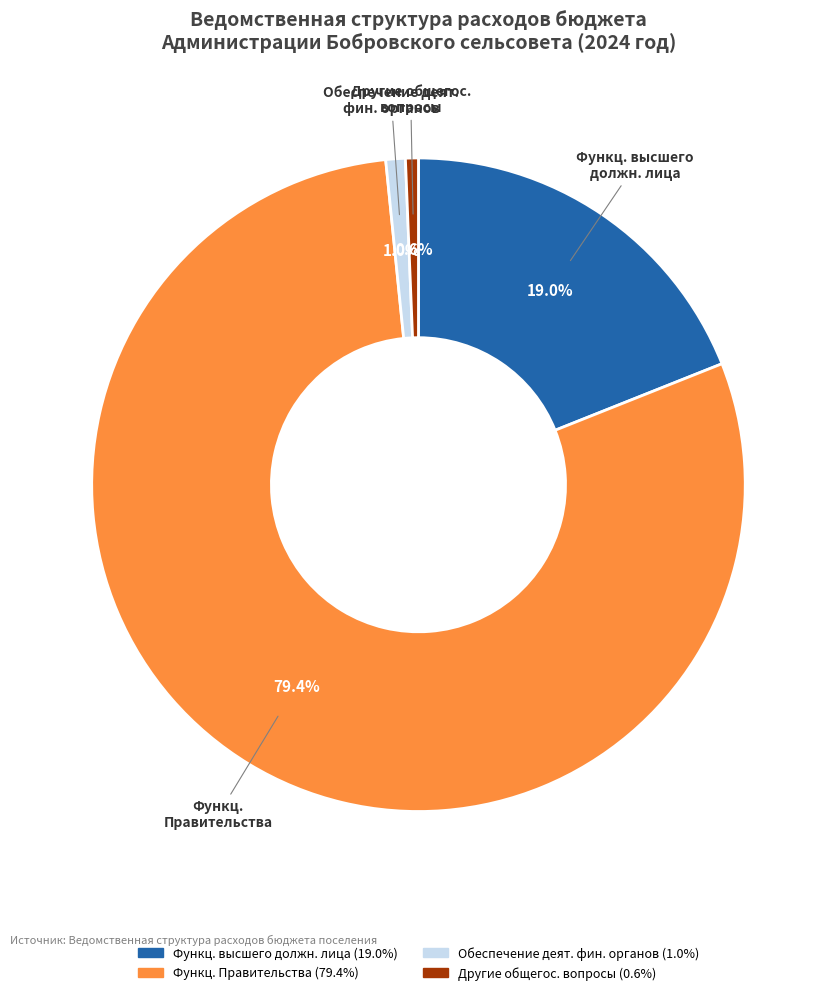

Is there a majority slice in this chart?

Yes